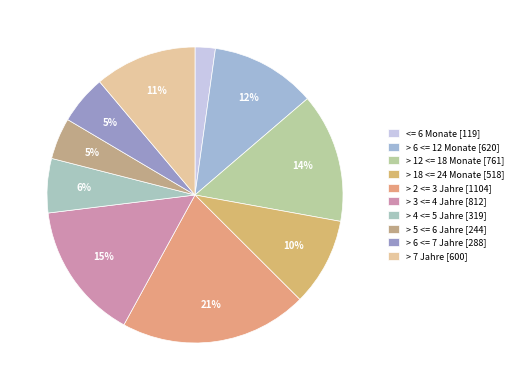

Count the number of slices in the pie.

10